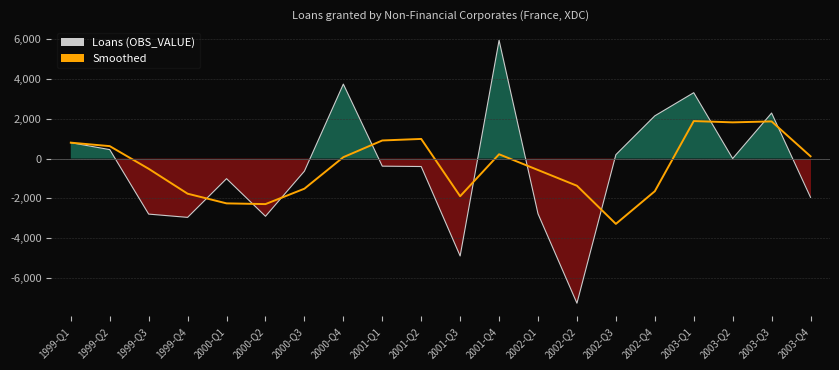

Which series has the largest total across all categories?

Smoothed